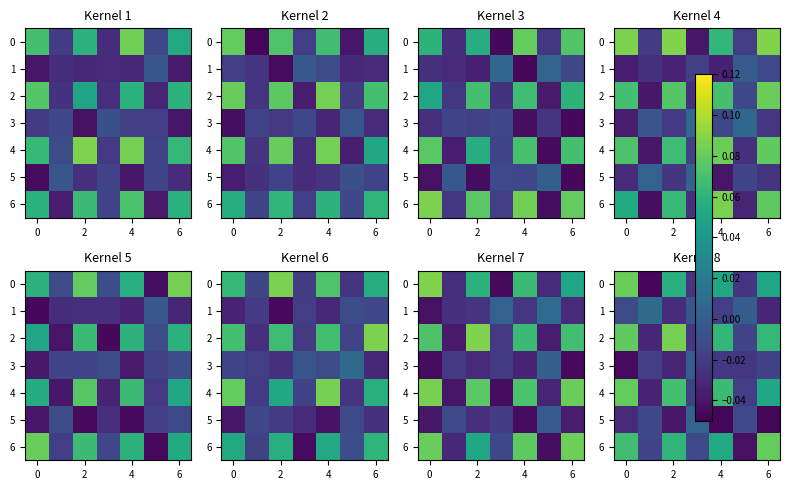

How many series are shown in this chart?

7